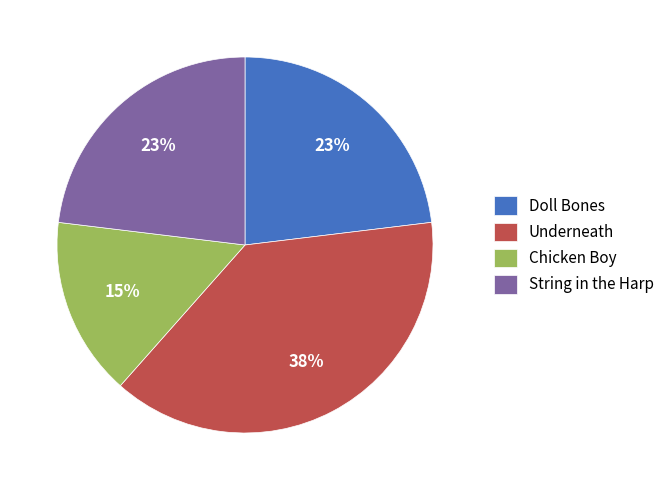

Count the number of slices in the pie.

4